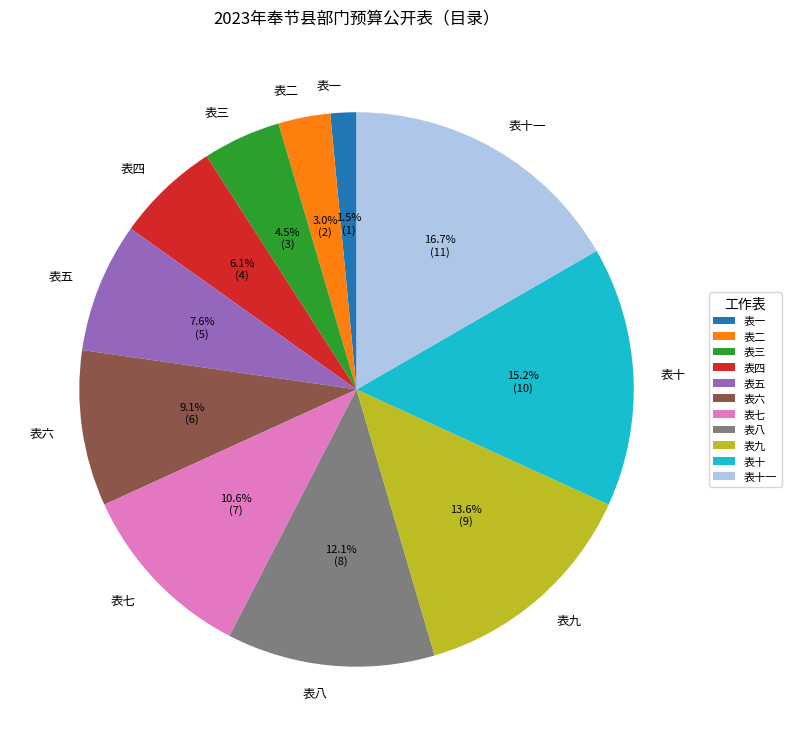

To the nearest percent, what portion does 表六 represent?

9%